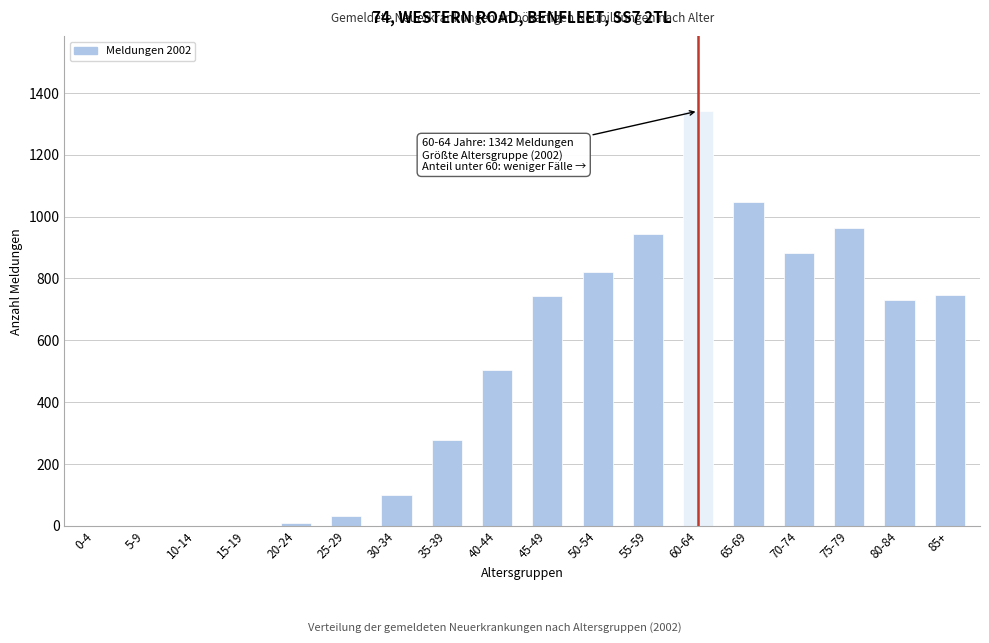

Which label corresponds to the largest value in the chart?

60-64